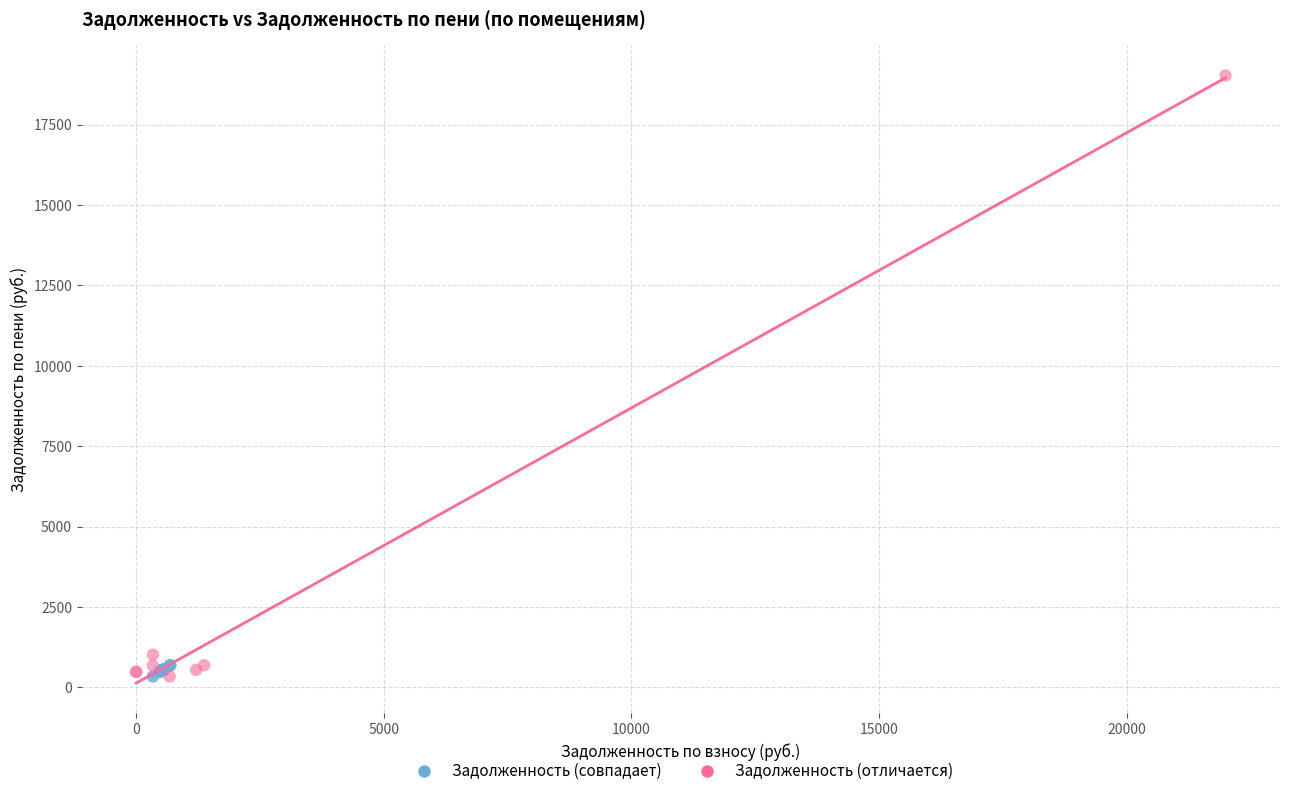

Which series reaches the maximum Y coordinate?

Задолженность (отличается)